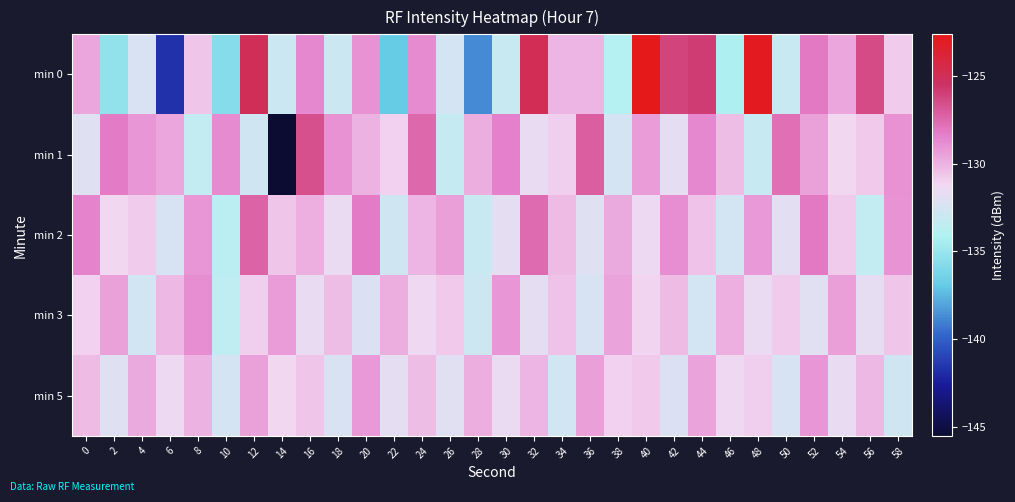

At which category is the sum across all series the highest?

40